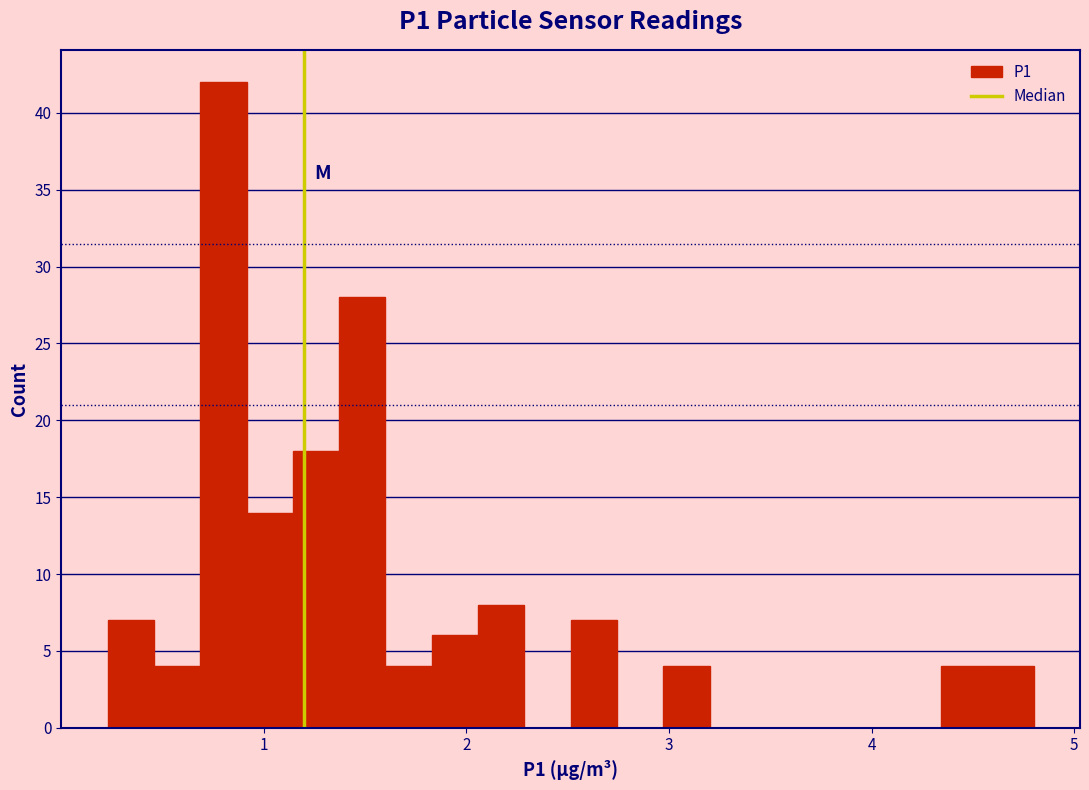

Around what value on the x-axis is the tallest bar? Give the approximate position of its centre, as read against the axis.

0.8